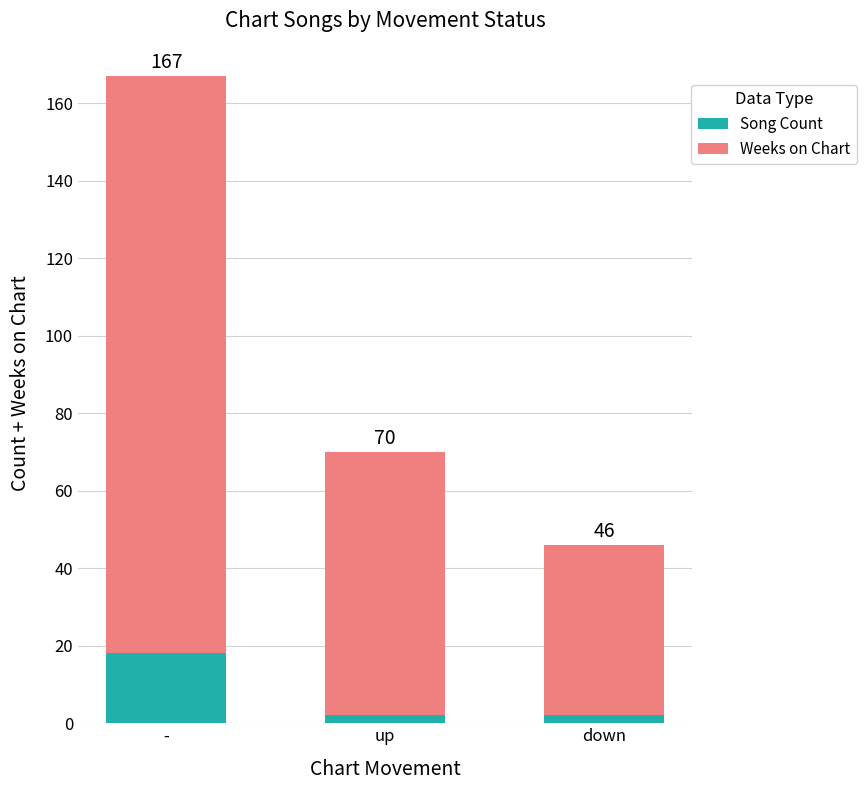

At down, list the series in order from largest to smallest.

Weeks on Chart, Song Count